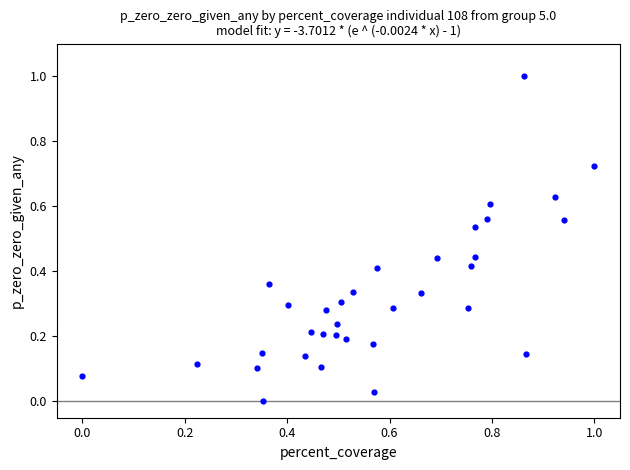

What is the range of Y values (max minus min)?

1.0